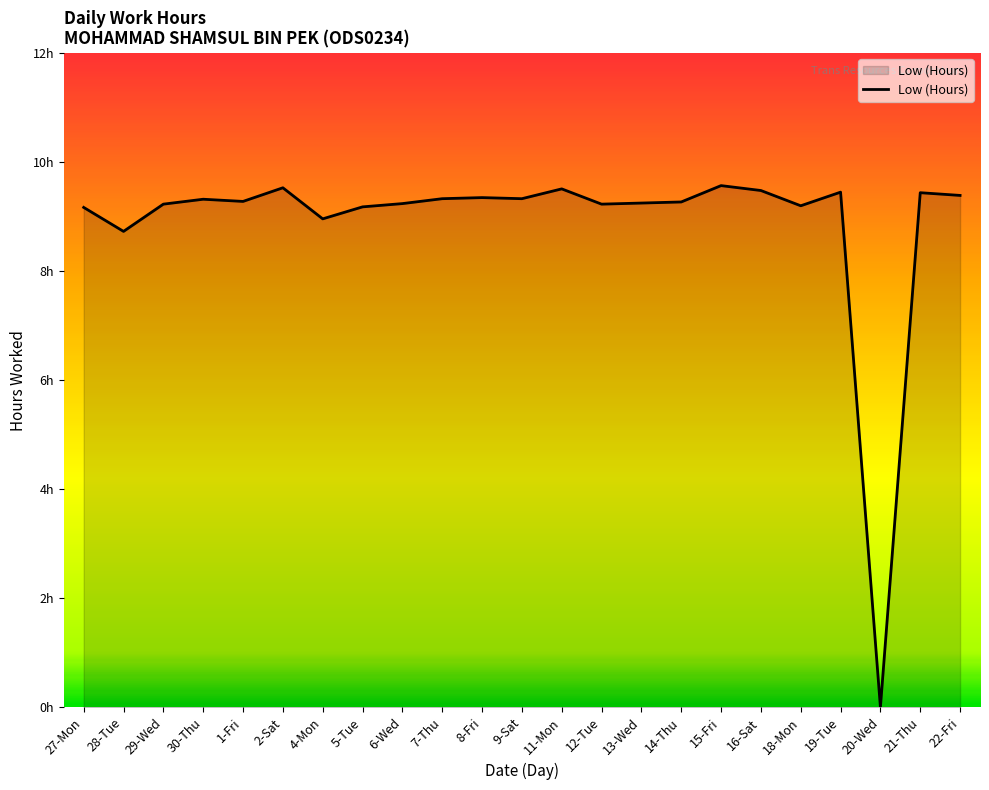

Between 8-Fri and 20-Wed, which is larger?

8-Fri